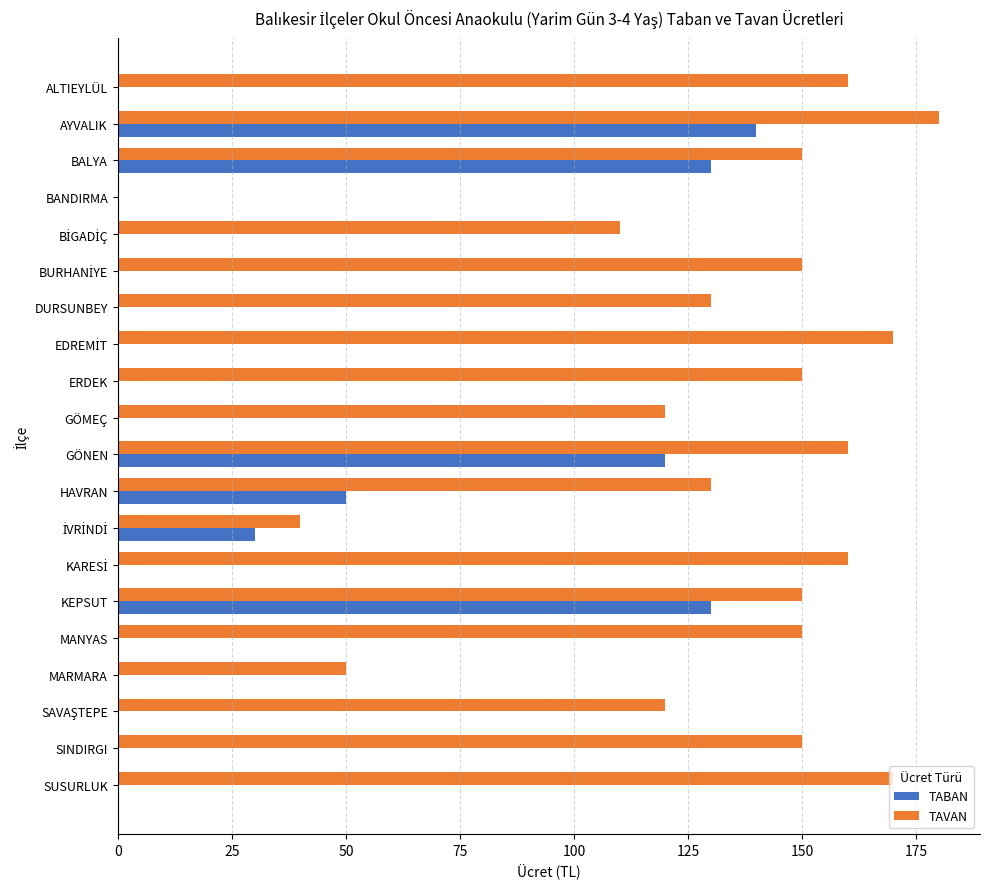

What is the greatest value displayed?

180